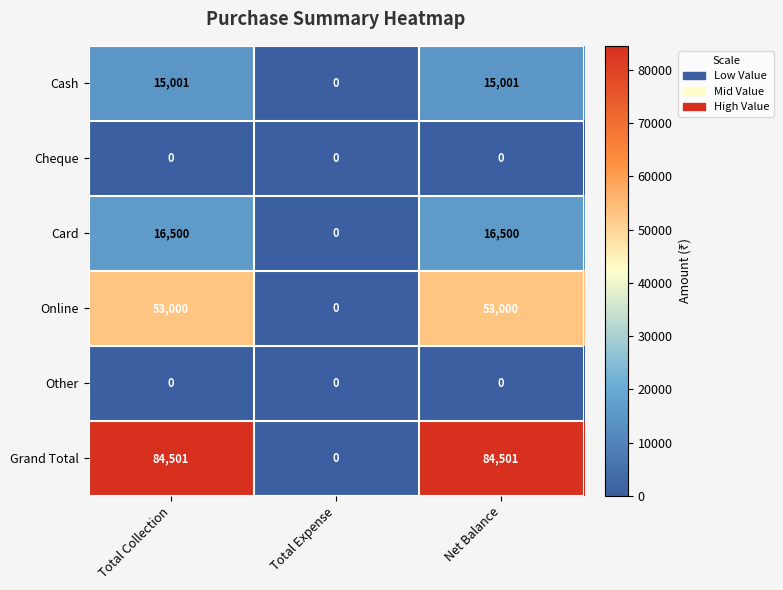

At how many categories does at least one series exceed 55768?

2